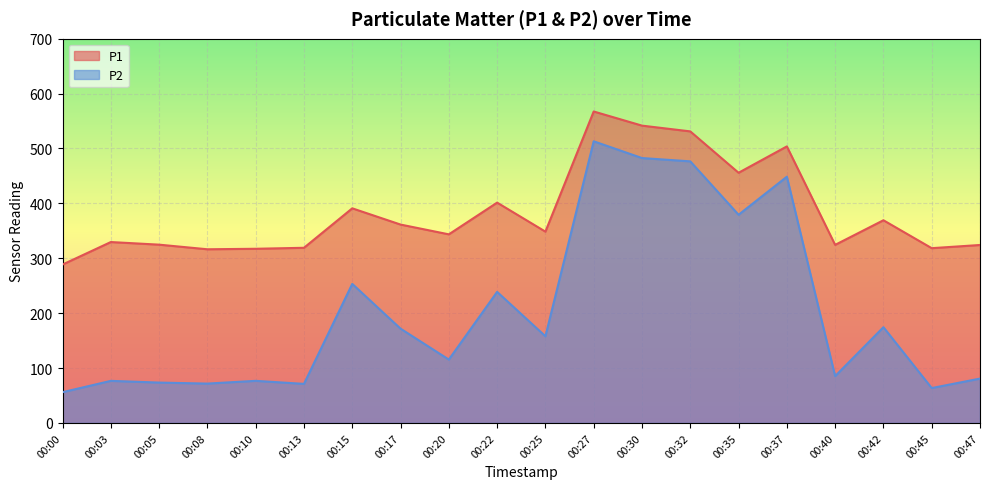

At which category does P1 reach its first local peak?

00:03